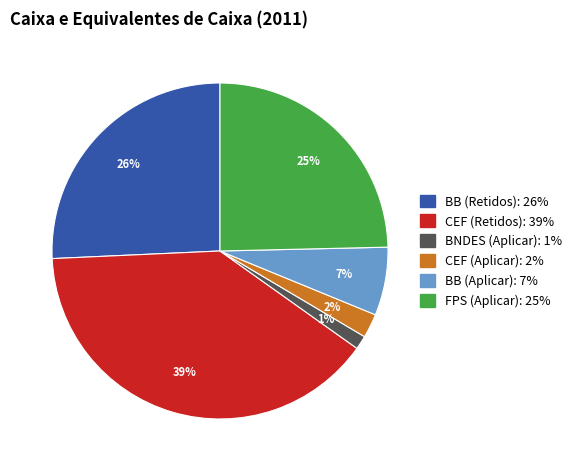

Which slice is the smallest?

BNDES (Aplicar)